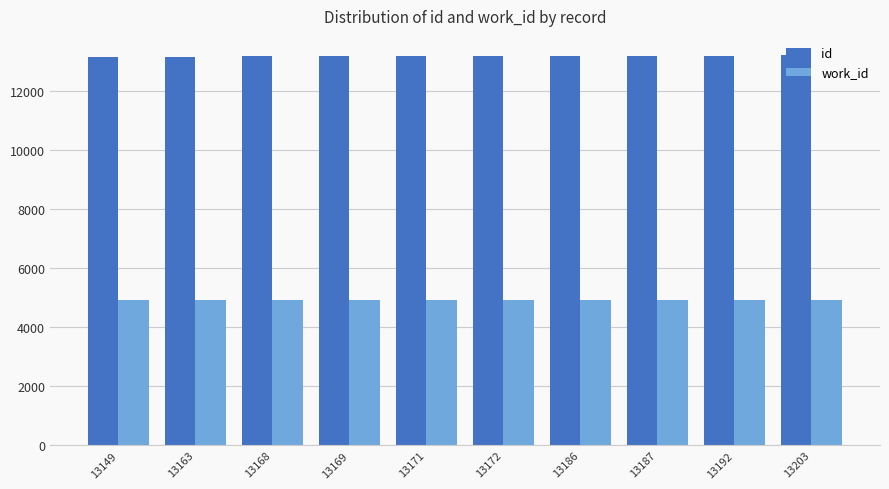

List the series in order of their overall mean, highest first.

id, work_id